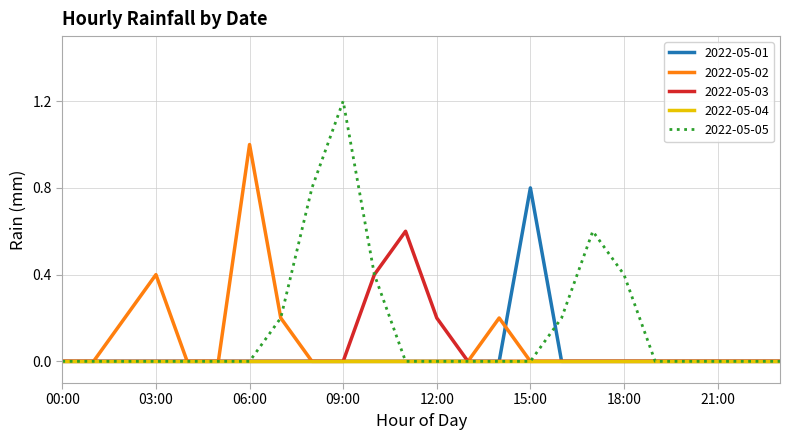

In 2022-05-03, how many points are higher than both neighbors (excluding endpoints)?

1